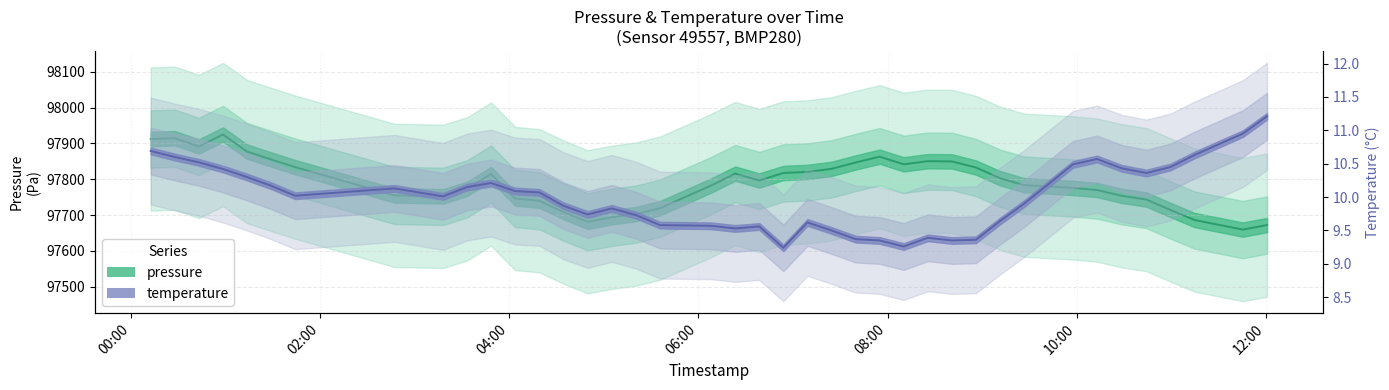

How many interior local peaks does the temperature series have?

7